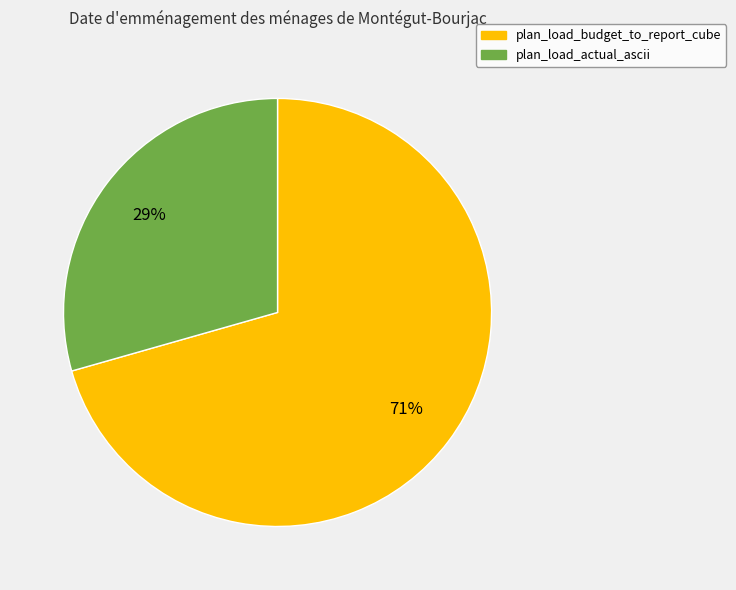

Does any single category account for the majority?

Yes